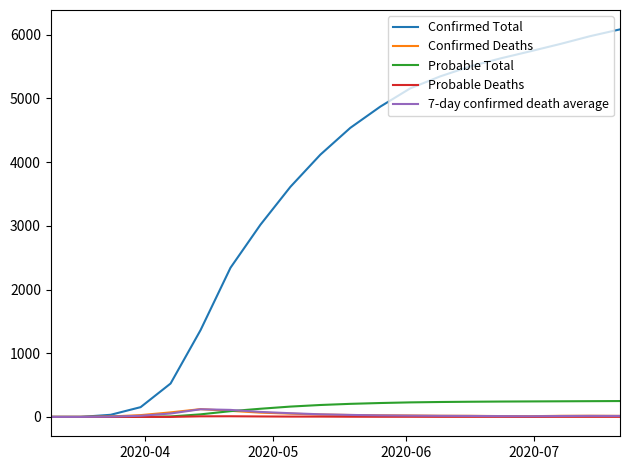

Which series has the largest total across all categories?

Confirmed Total